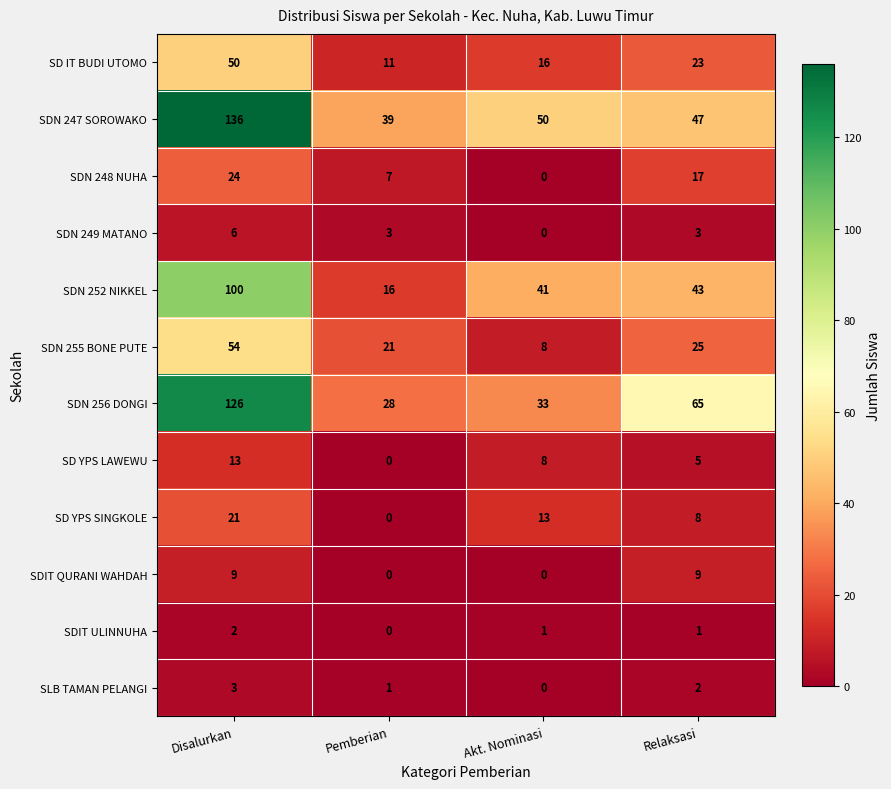

List the series in order of their peak value, highest first.

SDN 247 SOROWAKO, SDN 256 DONGI, SDN 252 NIKKEL, SDN 255 BONE PUTE, SD IT BUDI UTOMO, SDN 248 NUHA, SD YPS SINGKOLE, SD YPS LAWEWU, SDIT QURANI WAHDAH, SDN 249 MATANO, SLB TAMAN PELANGI, SDIT ULINNUHA